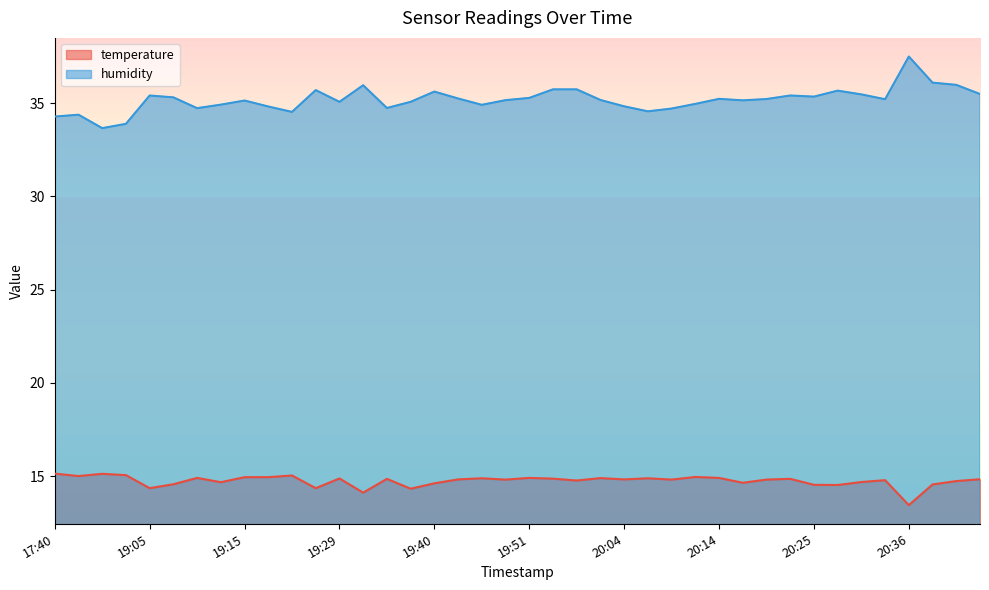

At 20:20, list the series in order from smallest to largest.

temperature, humidity